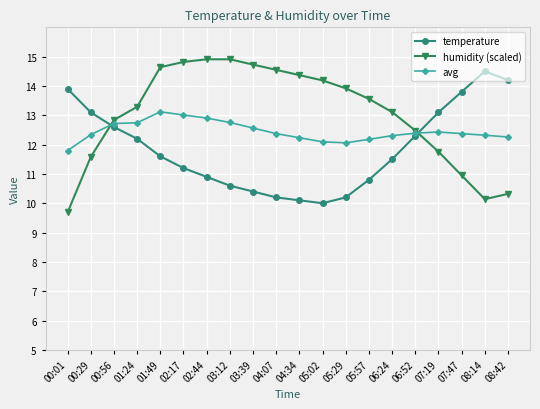

Which series has the largest range (max minus min)?

humidity (scaled)